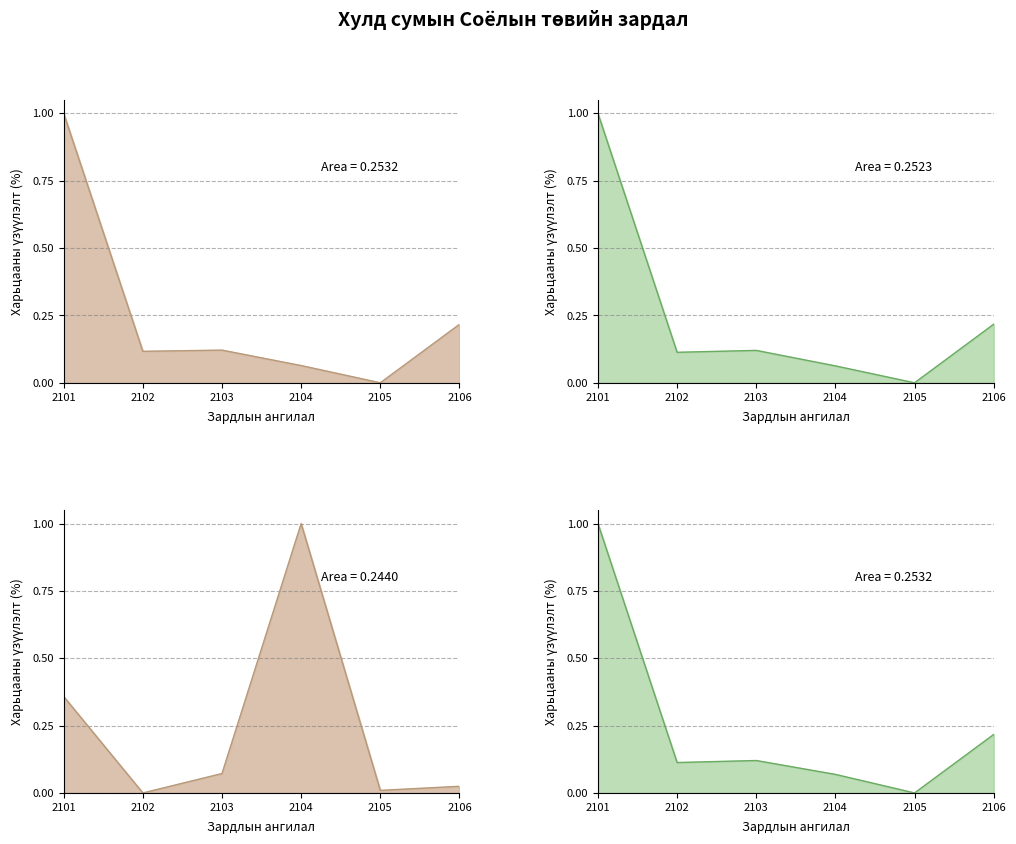

What is the difference between the second highest and minimum values in the 2018 оны 12 сарын ХБ гүйцэтгэл series?

0.4